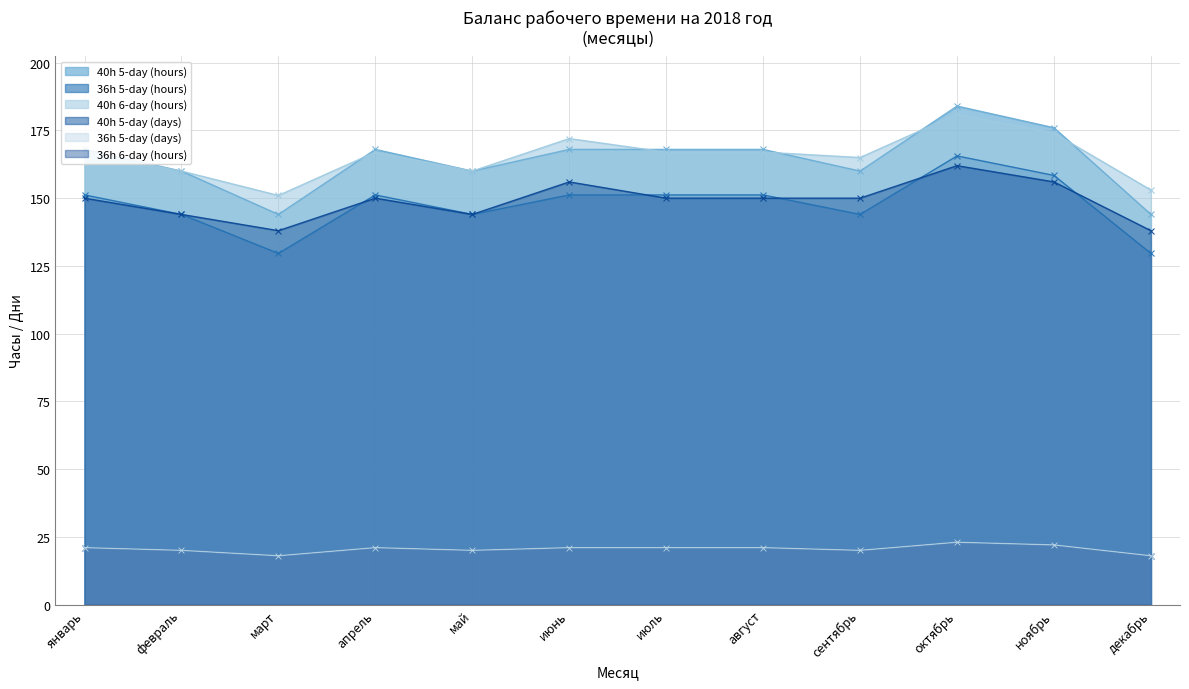

Count the number of categories in the chart.

12